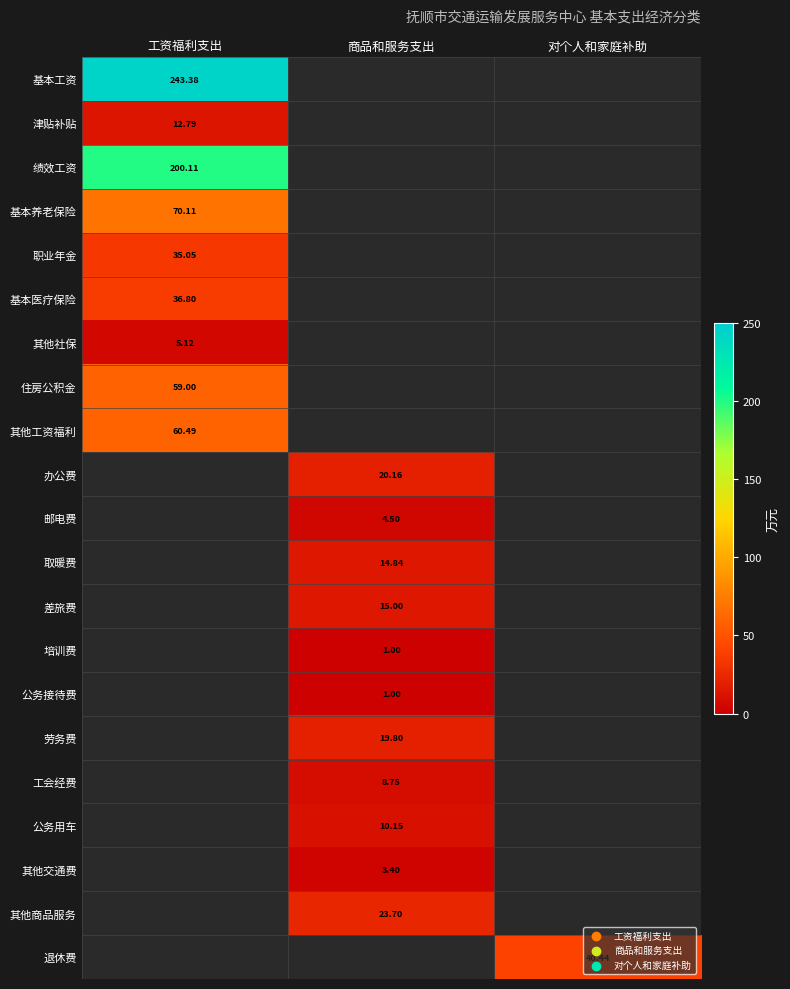

What is the sum of the 基本工资 values at 商品和服务支出 and 工资福利支出?

243.4